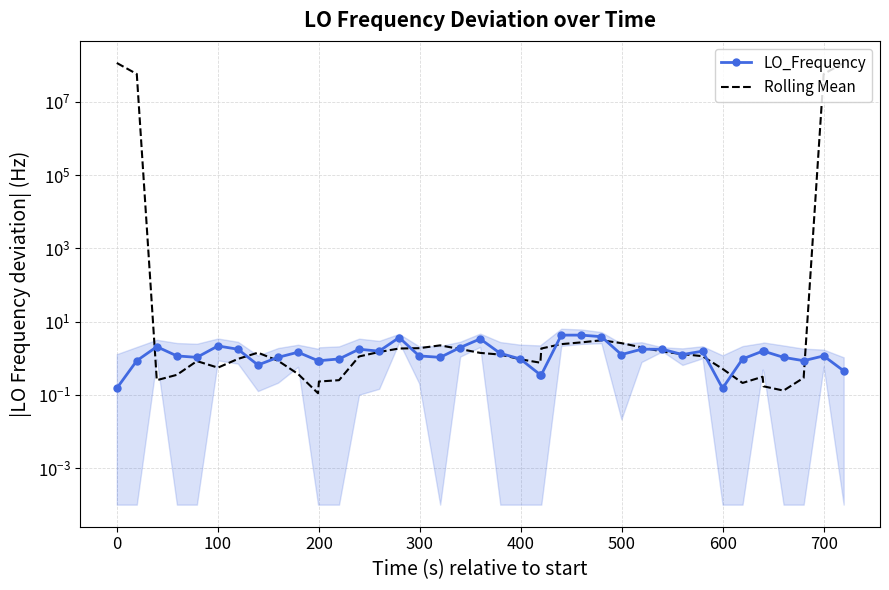

Rank the series by their maximum value, from lowest to highest.

LO_Frequency, Rolling Mean